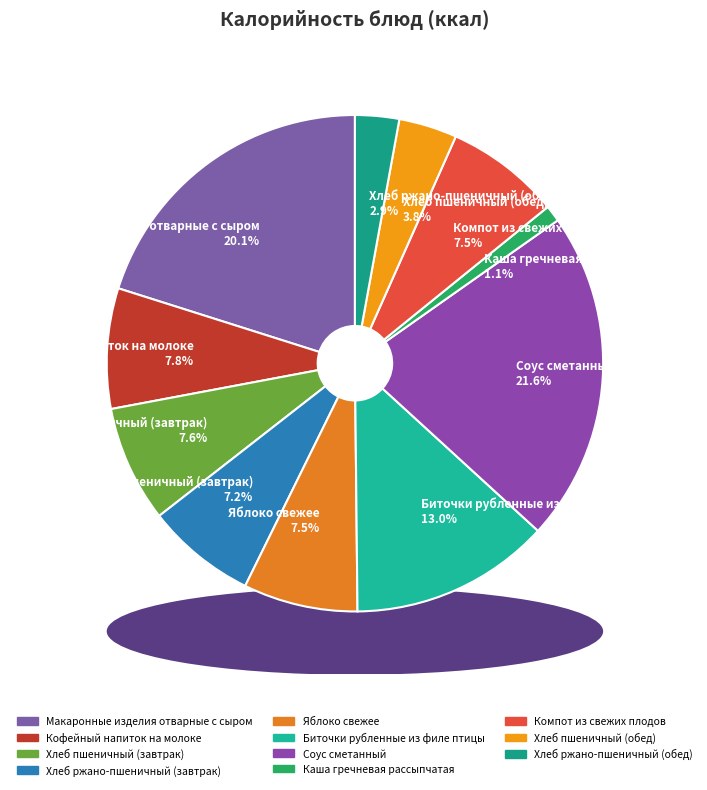

What percentage do Хлеб ржано-пшеничный (обед) and Кофейный напиток на молоке together represent?

10.7%